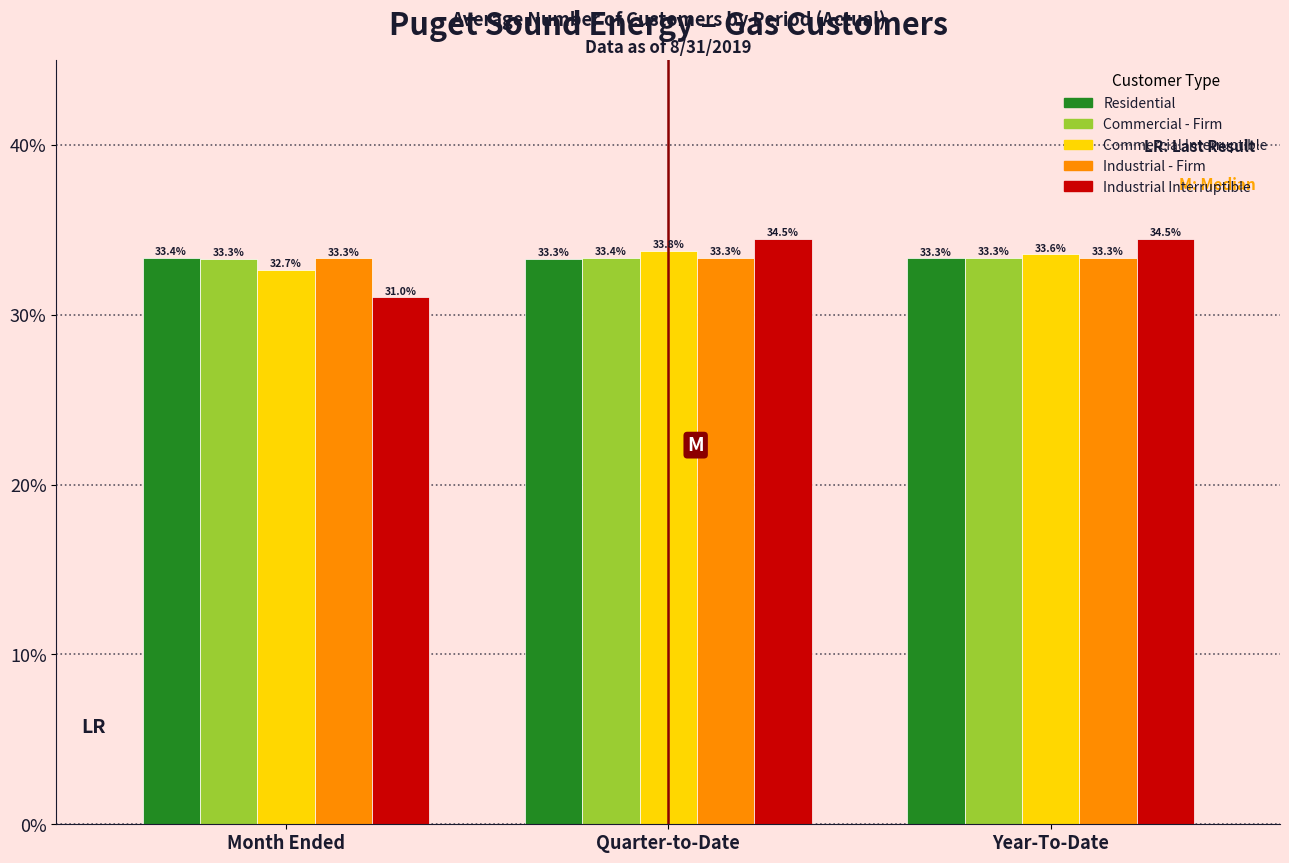

Reading left to right, extract all data points from this chart.

Residential: Month Ended=33.4	Quarter-to-Date=33.3	Year-To-Date=33.3
Commercial - Firm: Month Ended=33.3	Quarter-to-Date=33.4	Year-To-Date=33.3
Commercial Interruptible: Month Ended=32.7	Quarter-to-Date=33.8	Year-To-Date=33.6
Industrial - Firm: Month Ended=33.3	Quarter-to-Date=33.3	Year-To-Date=33.3
Industrial Interruptible: Month Ended=31.0	Quarter-to-Date=34.5	Year-To-Date=34.5